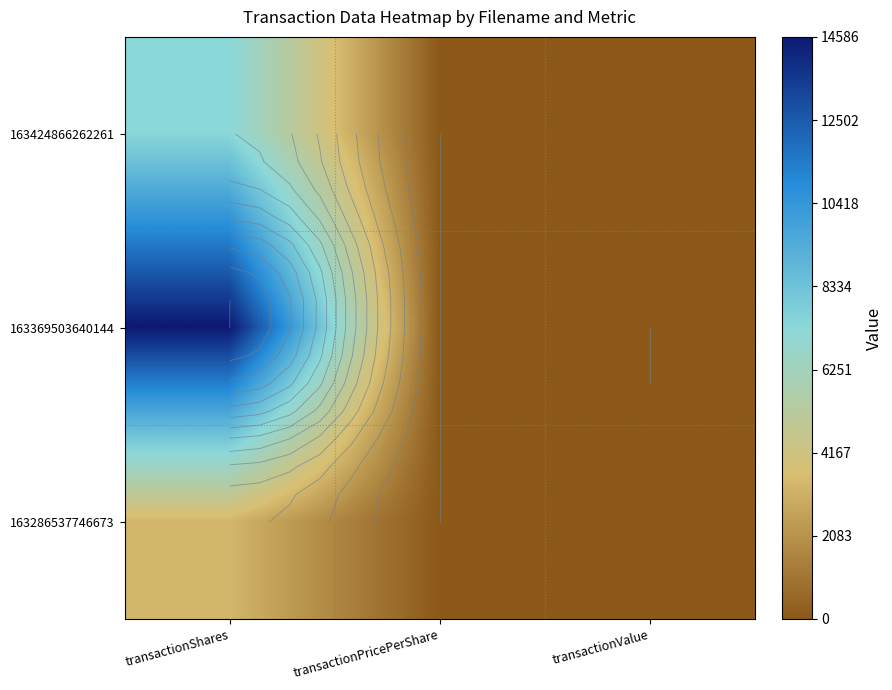

Which series has the largest range (max minus min)?

163369503640144